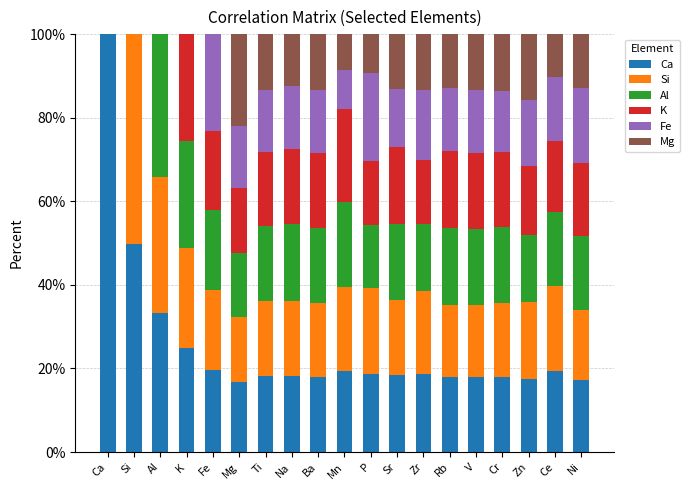

What is the total value across all series at Si?

100.0